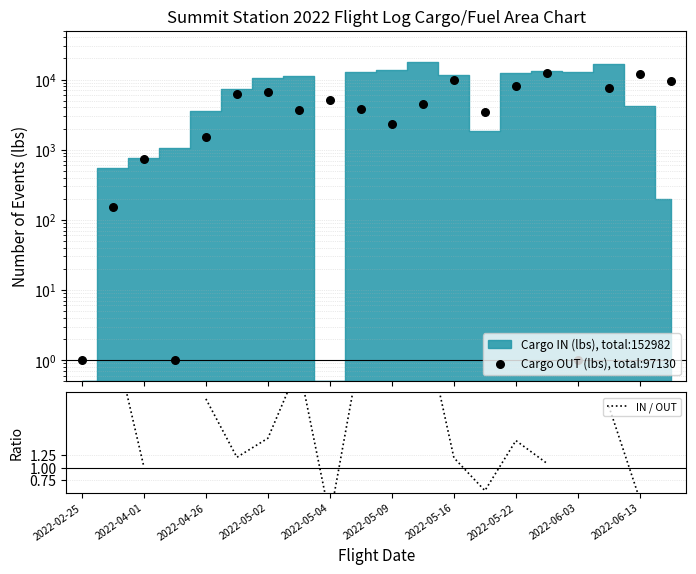

At which category is the sum across all series the highest?

15